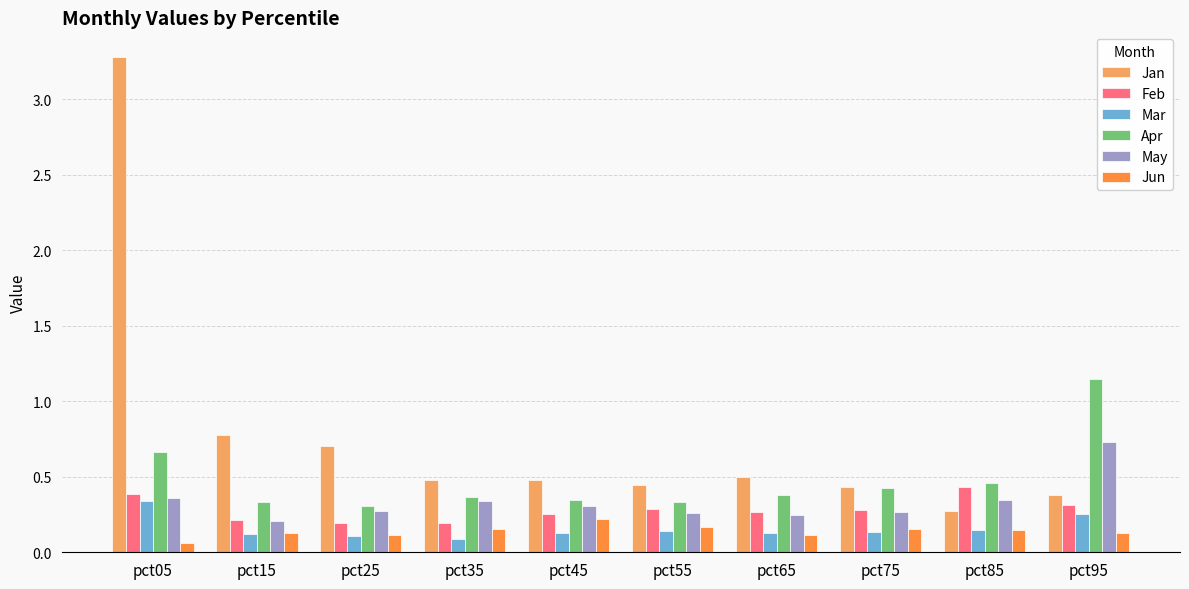

What is the total value across all series at pct55?

1.6